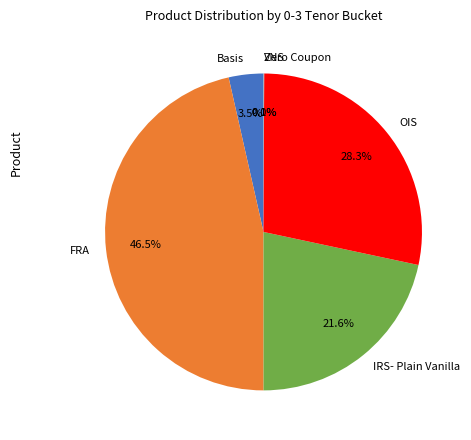

What percentage is the IRS- Plain Vanilla slice, to the nearest percent?

22%